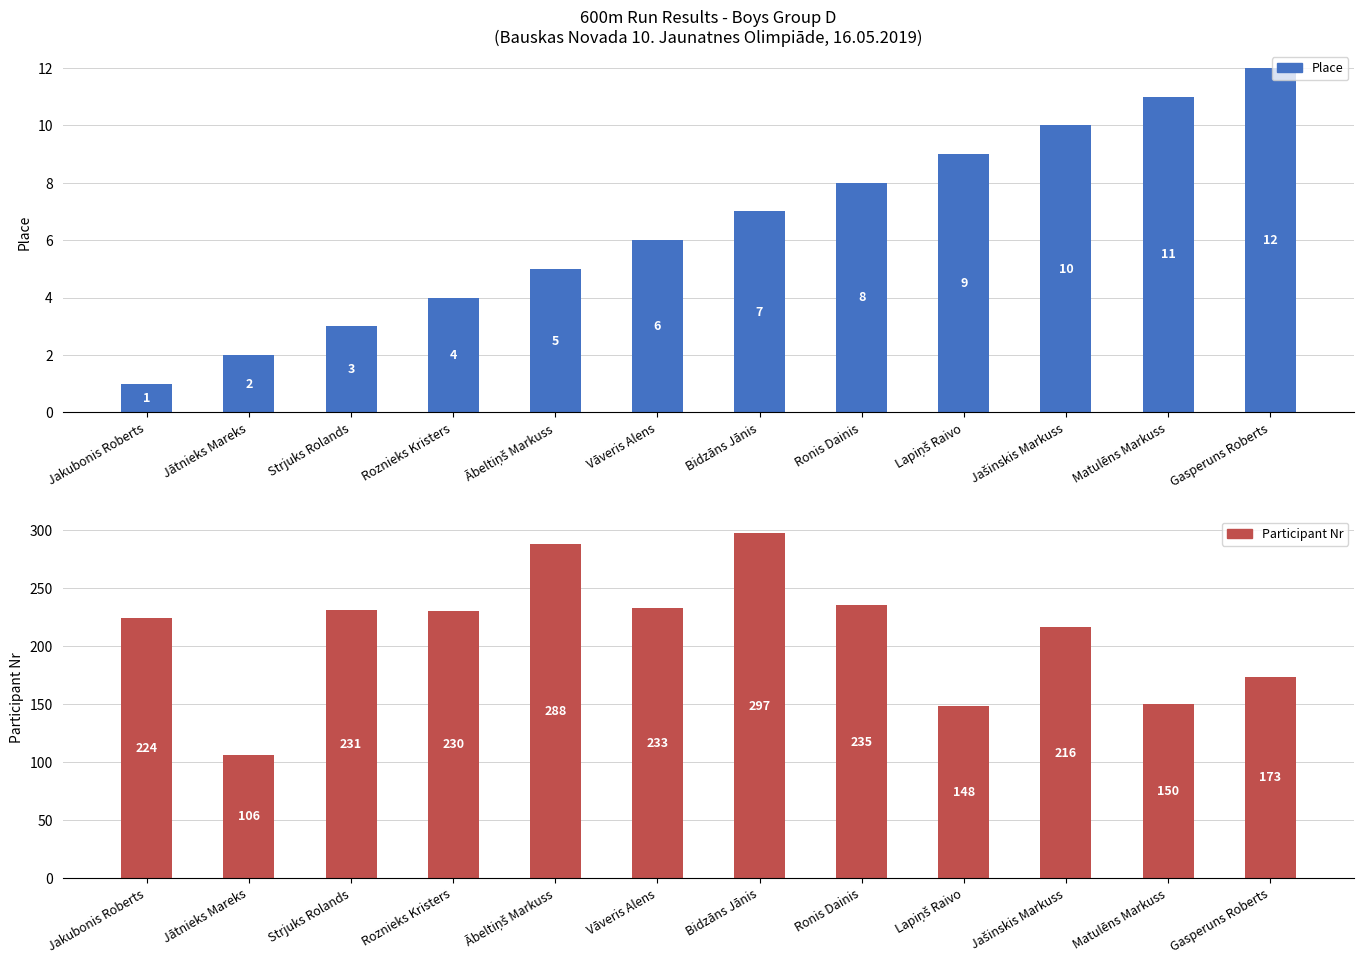

Which series has the largest total across all categories?

Participant Nr